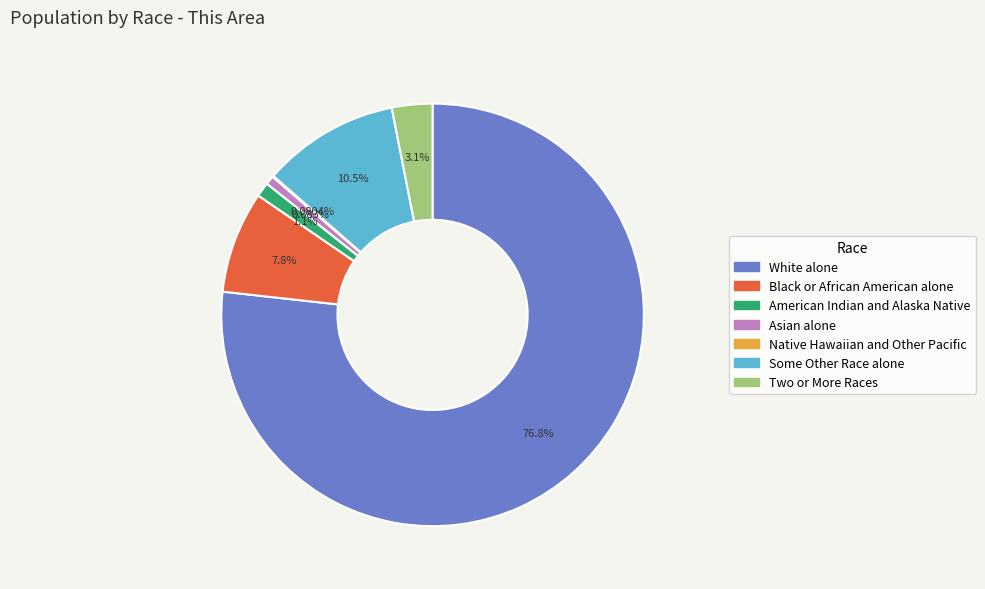

To the nearest percent, what percentage of the pie is Asian alone?

1%